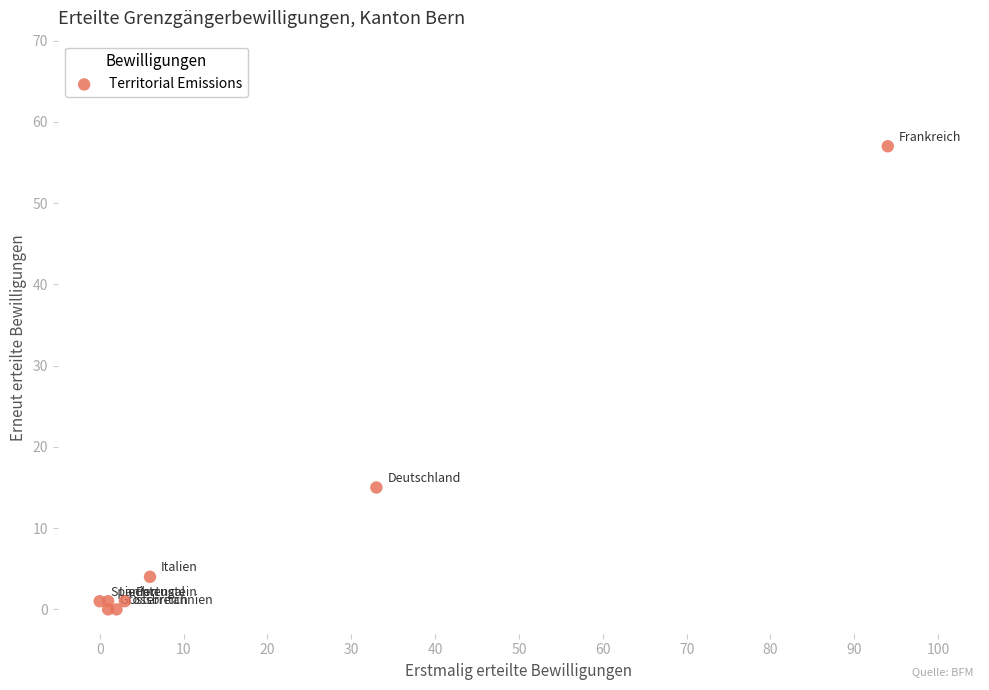

What Y value in the scatter plot is closest to 28?

15